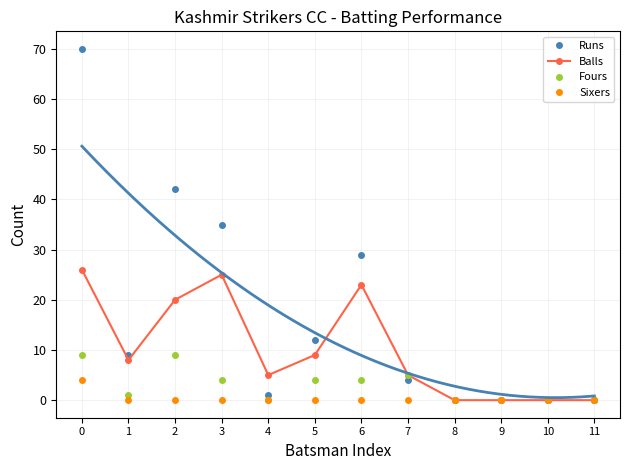

Rank the categories by Sixers value from highest to lowest.

0, 1, 2, 3, 4, 5, 6, 7, 8, 9, 10, 11